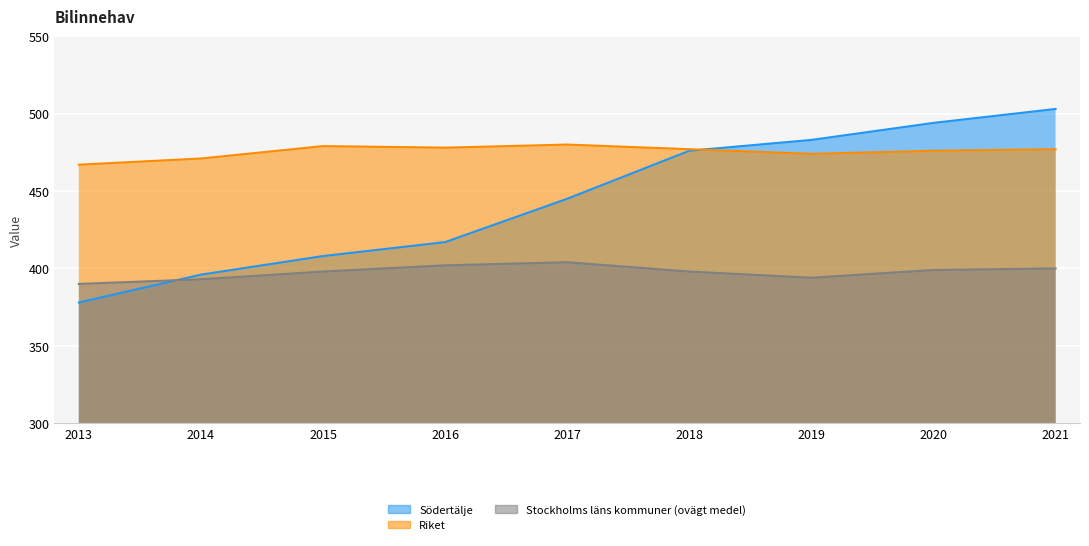

What is the average value of the Riket series?

475